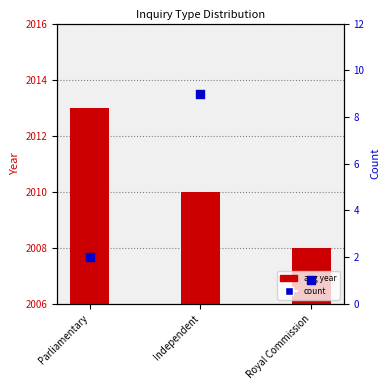

What is the total value across all series at Independent?

2019